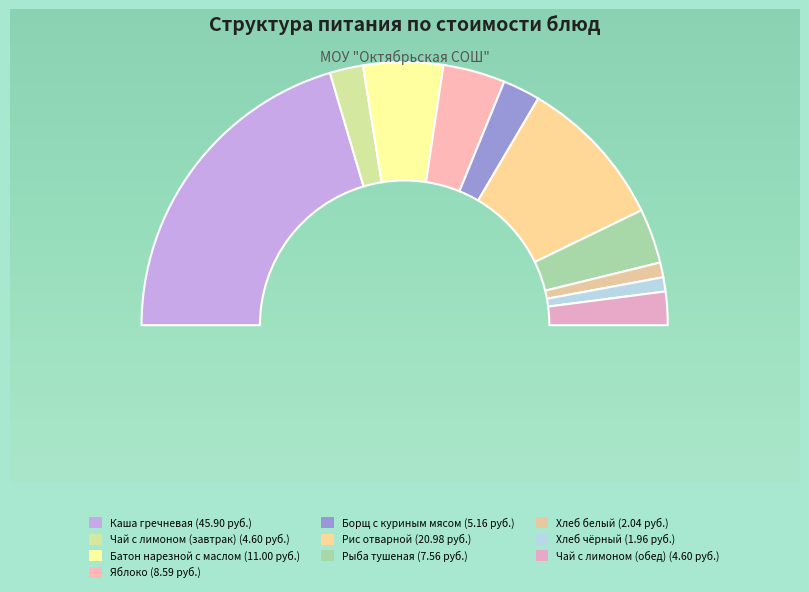

How many segments does this pie chart have?

10